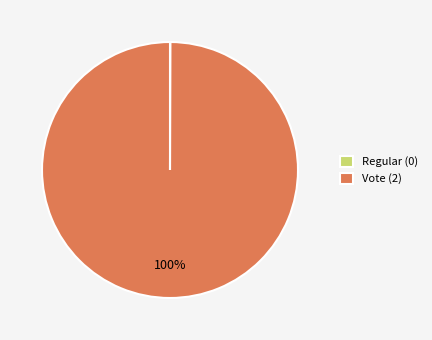

Which category has the biggest portion of the pie?

Vote